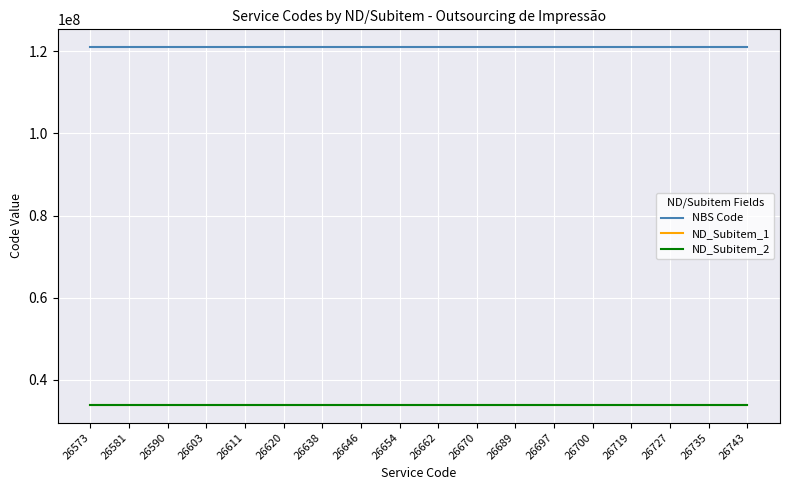

What is the minimum value shown in the chart?

33904016